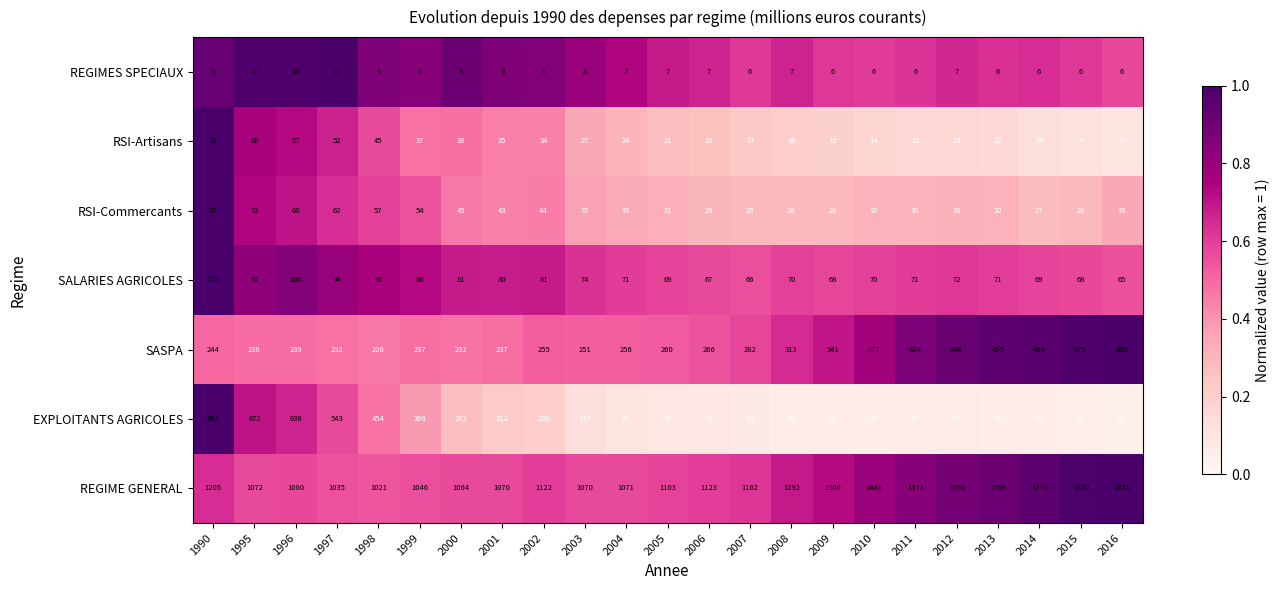

What is the average value of the REGIME GENERAL series?

1297